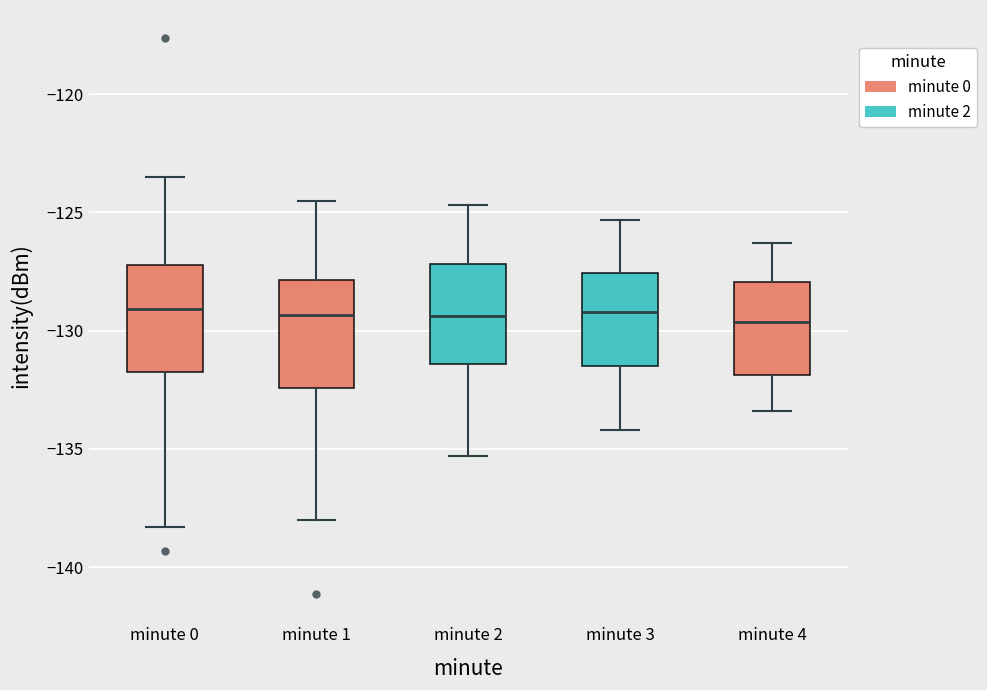

Reading left to right, read every box against the y-axis: the position of its median line, the range the box covers, and the ends of its whiskers. The values are not printed on the chart, so give them approximately, as read against the axis.

minute 0: median -129.0, box -131.5 to -127.0, whiskers -138.5 to -123.5
minute 1: median -129.5, box -132.5 to -128.0, whiskers -138.0 to -124.5
minute 2: median -129.5, box -131.5 to -127.0, whiskers -135.5 to -124.5
minute 3: median -129.0, box -131.5 to -127.5, whiskers -134.0 to -125.5
minute 4: median -129.5, box -132.0 to -128.0, whiskers -133.5 to -126.5